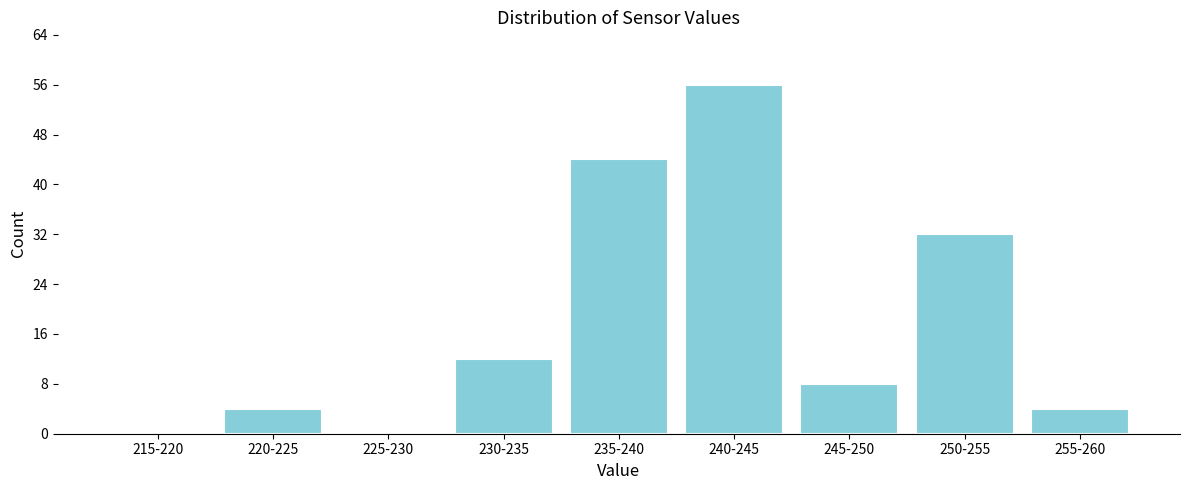

Reading left to right, extract all data points from this chart.

215-220=0	220-225=4	225-230=0	230-235=12	235-240=44	240-245=56	245-250=8	250-255=32	255-260=4